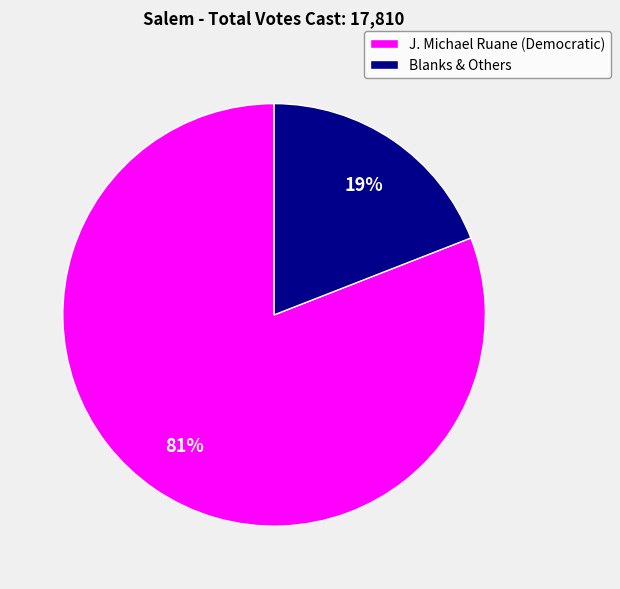

Which has a higher value, J. Michael Ruane (Democratic) or Blanks & Others?

J. Michael Ruane (Democratic)